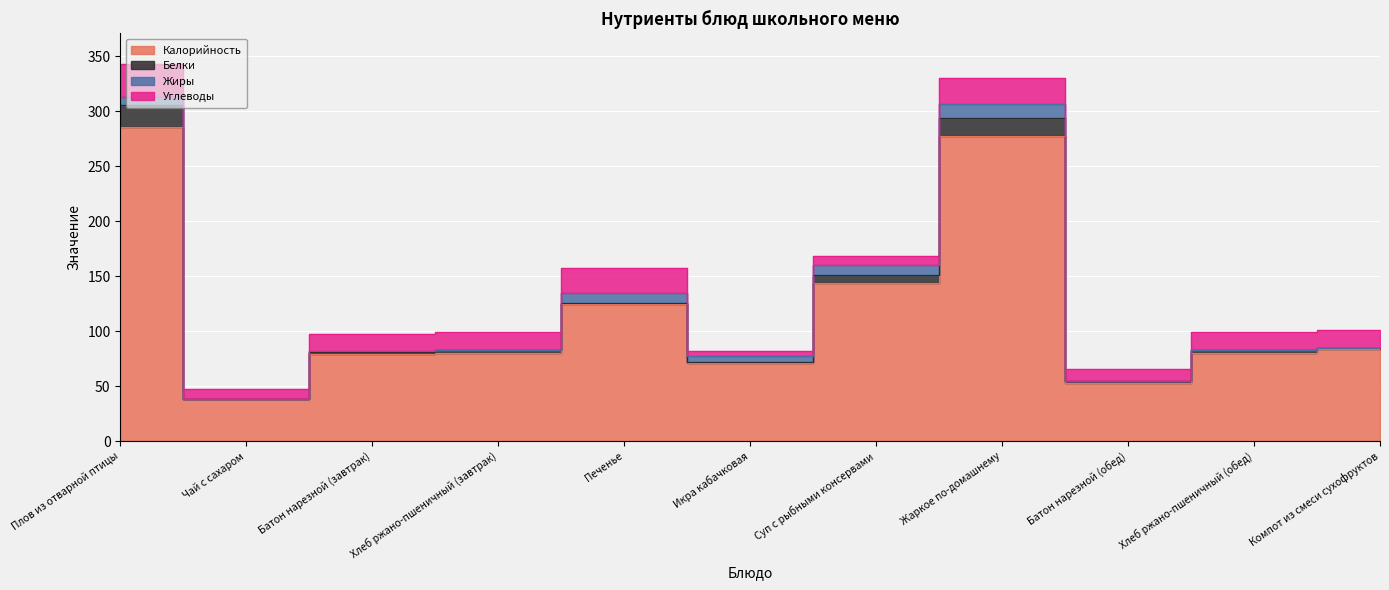

What is the average value of the Жиры series?

4.2